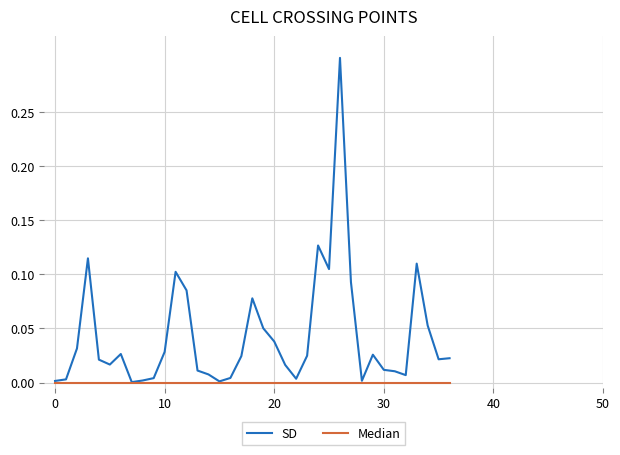

Which series has the largest range (max minus min)?

SD